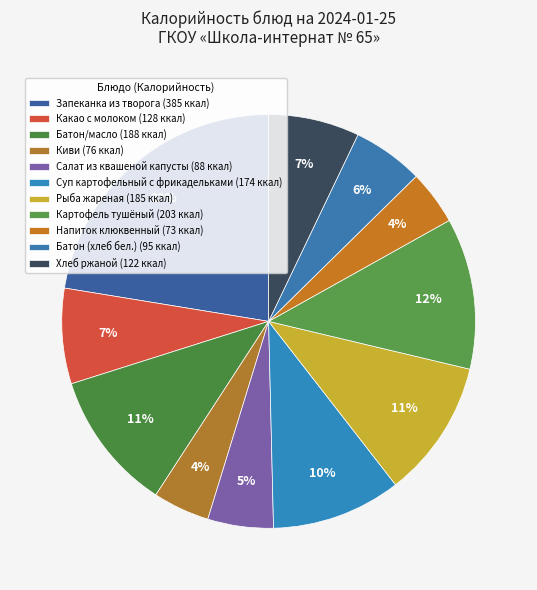

Is there any slice that represents more than half of the pie?

No